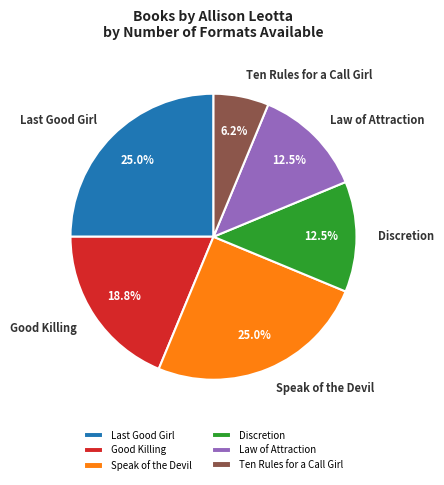

What is the ratio of the value at Law of Attraction to the value at Speak of the Devil?

0.5